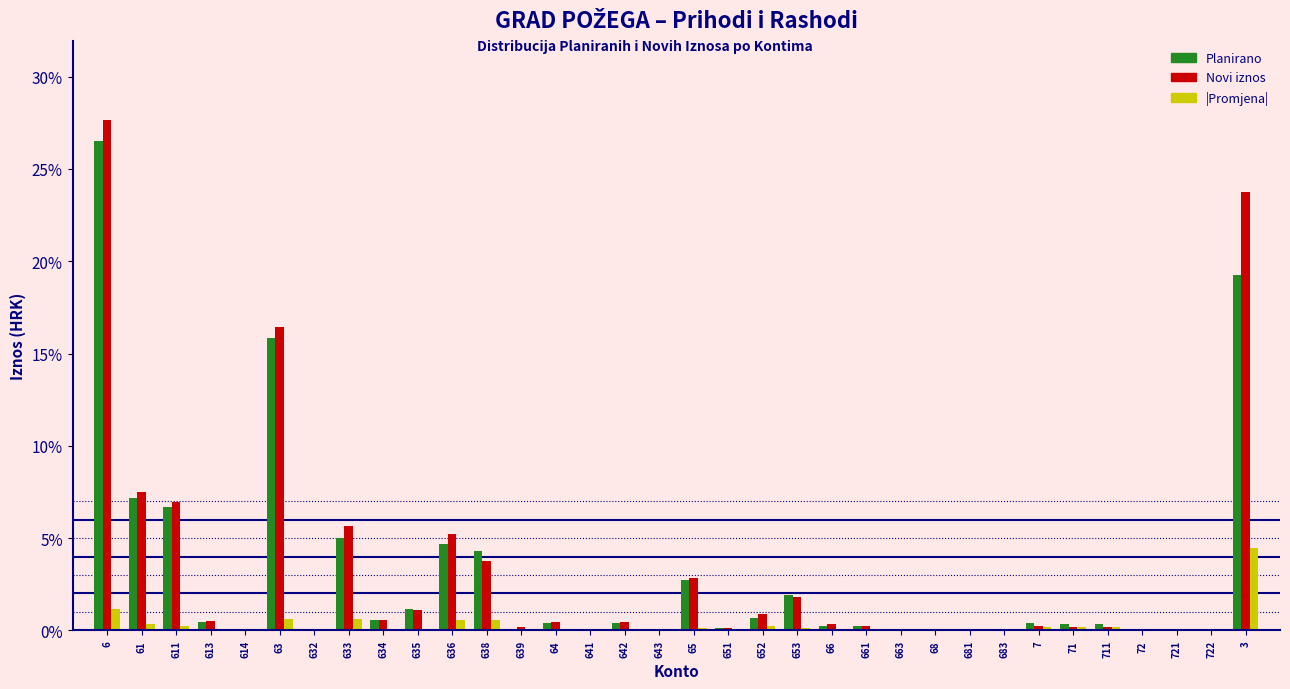

True or false: Novi iznos has a value of 0.4 at 66.

True